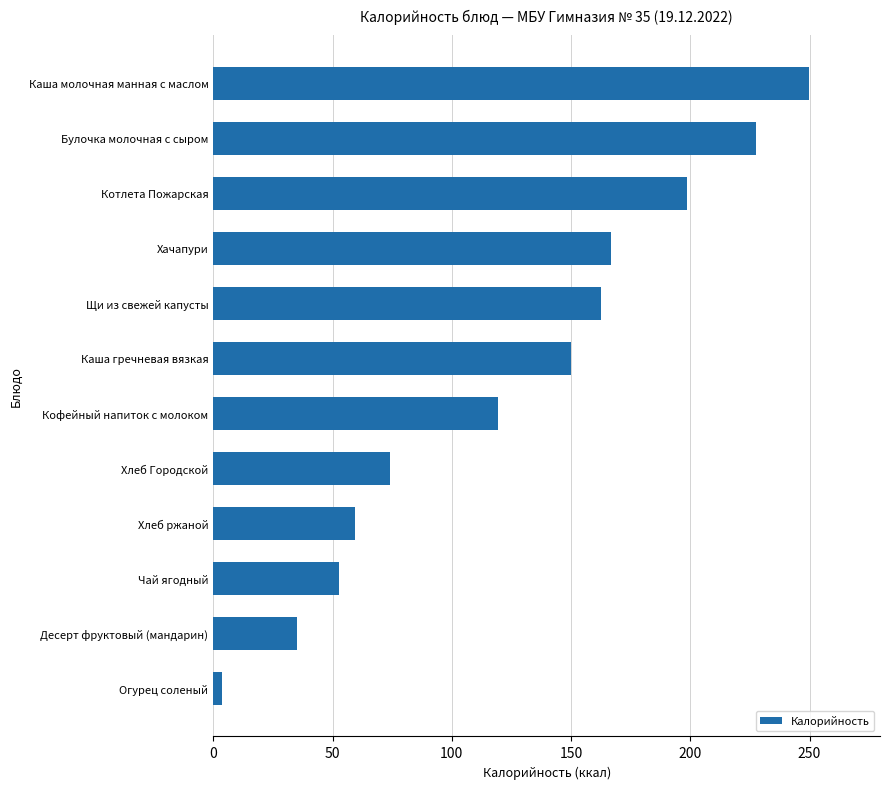

How many values exceed 150?

6